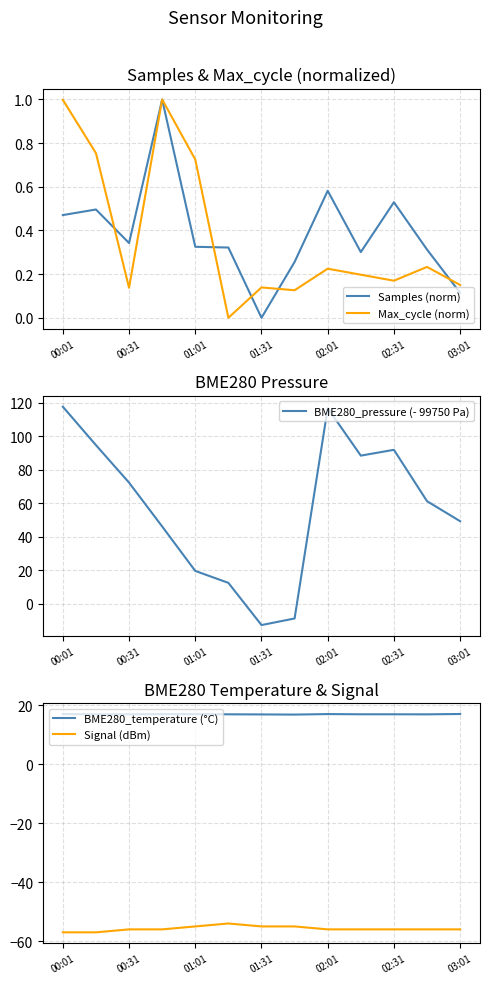

Reading left to right, transcribe all the data shown in this chart.

Samples (norm): 0.5	0.5	0.3	1.0	0.3	0.3	0.0	0.3	0.6	0.3	0.5	0.3	0.1
Max_cycle (norm): 1.0	0.8	0.1	1.0	0.7	0.0	0.1	0.1	0.2	0.2	0.2	0.2	0.2
BME280_pressure (- 99750 Pa): 117.7	94.8	72.3	46.1	19.6	12.4	-12.8	-8.8	116.8	88.5	91.9	61.2	49.3
BME280_temperature (°C): 17.1	17.0	17.0	17.0	17.0	17.0	16.9	16.9	17.0	17.0	17.0	16.9	17.1
Signal (dBm): -57.0	-57.0	-56.0	-56.0	-55.0	-54.0	-55.0	-55.0	-56.0	-56.0	-56.0	-56.0	-56.0